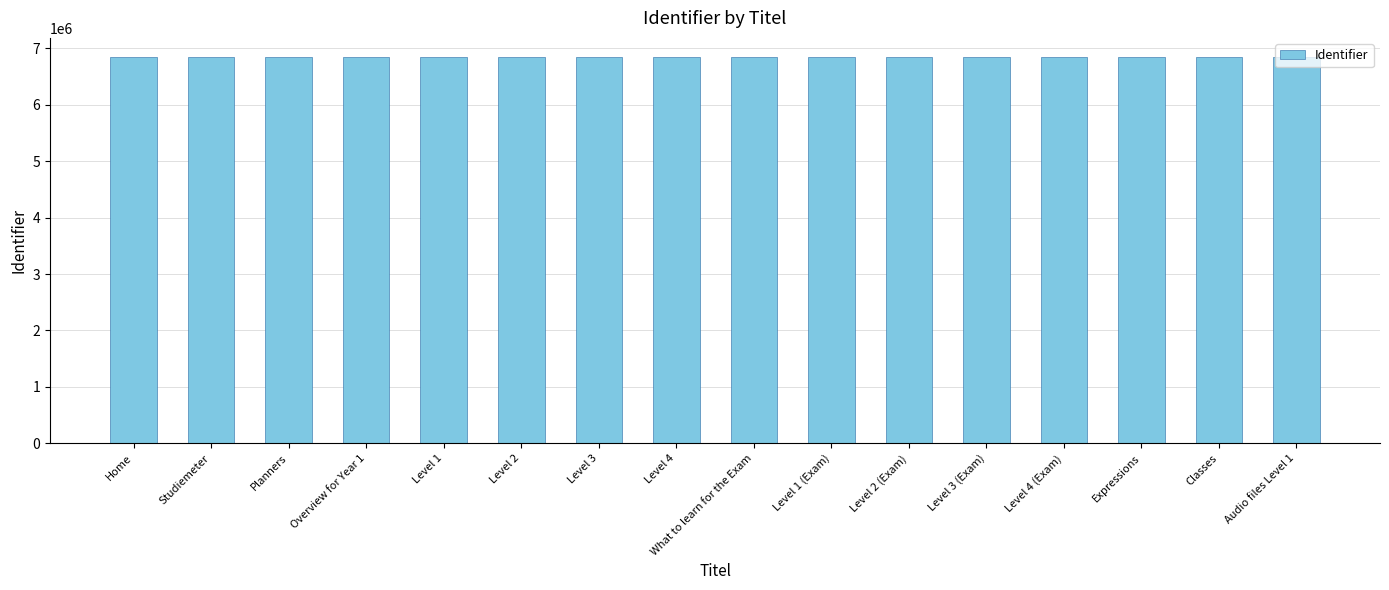

True or false: the data shows 6842928 at Level 1 (Exam).

True